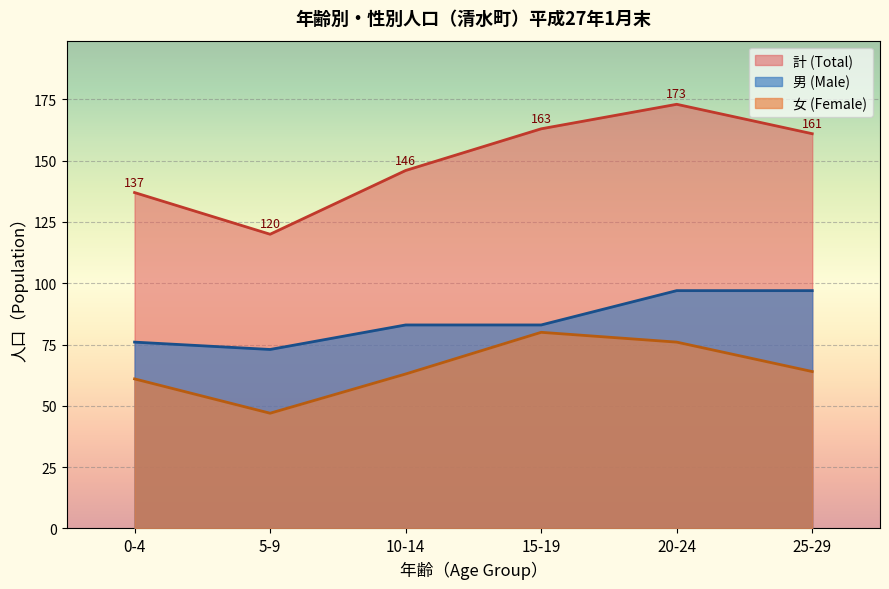

The value of 女 (Female) at 50-54 is 37. True or false?

False